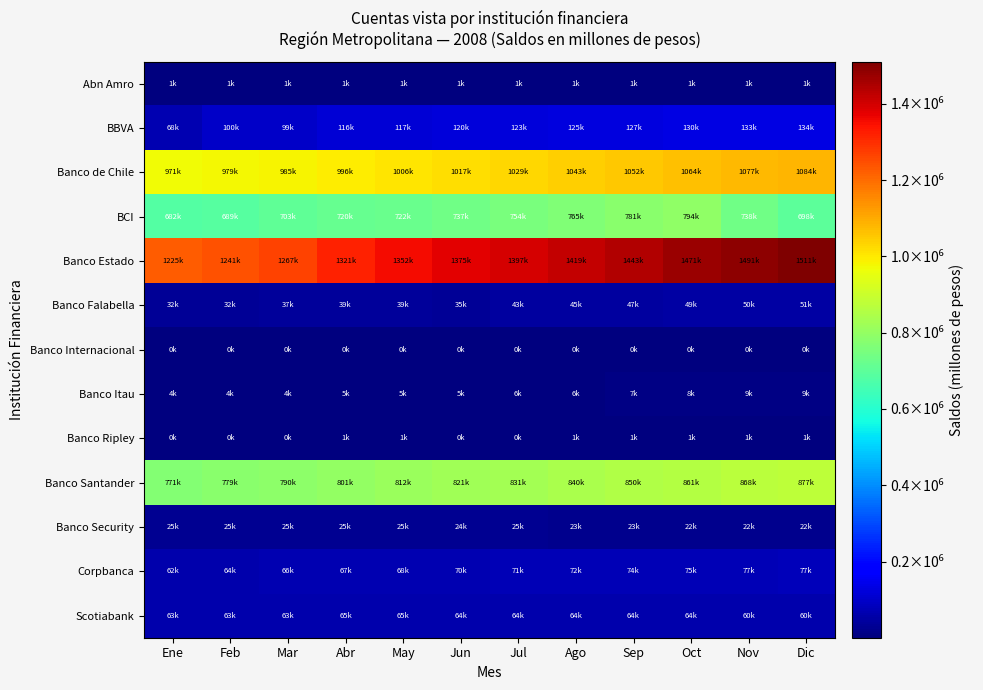

How many categories are shown in the chart?

12